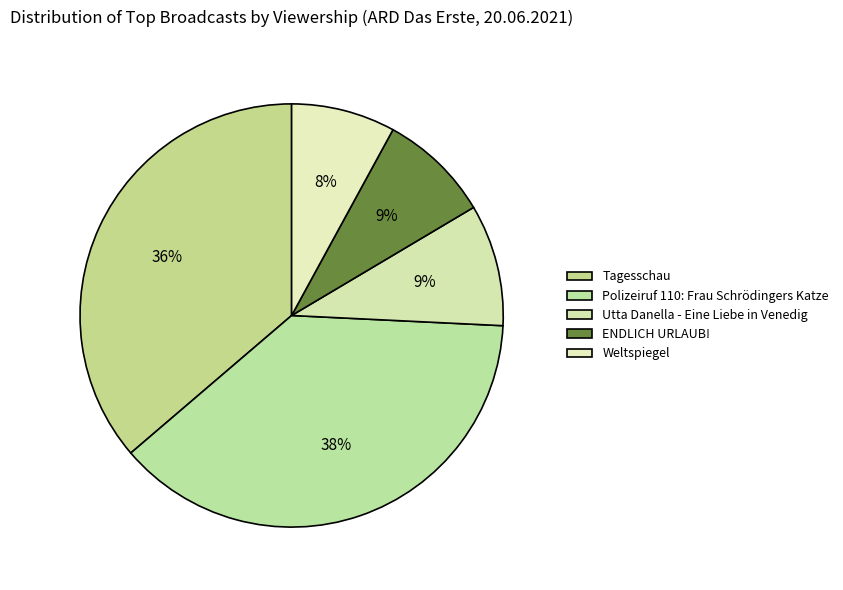

True or false: ENDLICH URLAUB! accounts for 15% of the total.

False